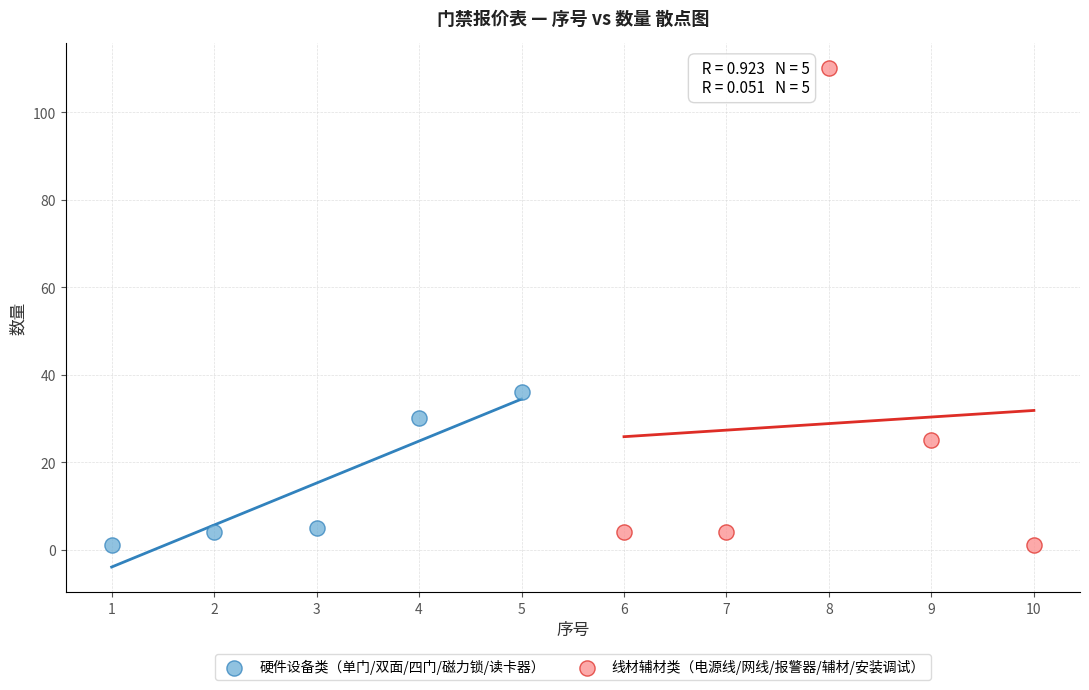

Which series contains the highest Y value?

线材辅材类（电源线/网线/报警器/辅材/安装调试）